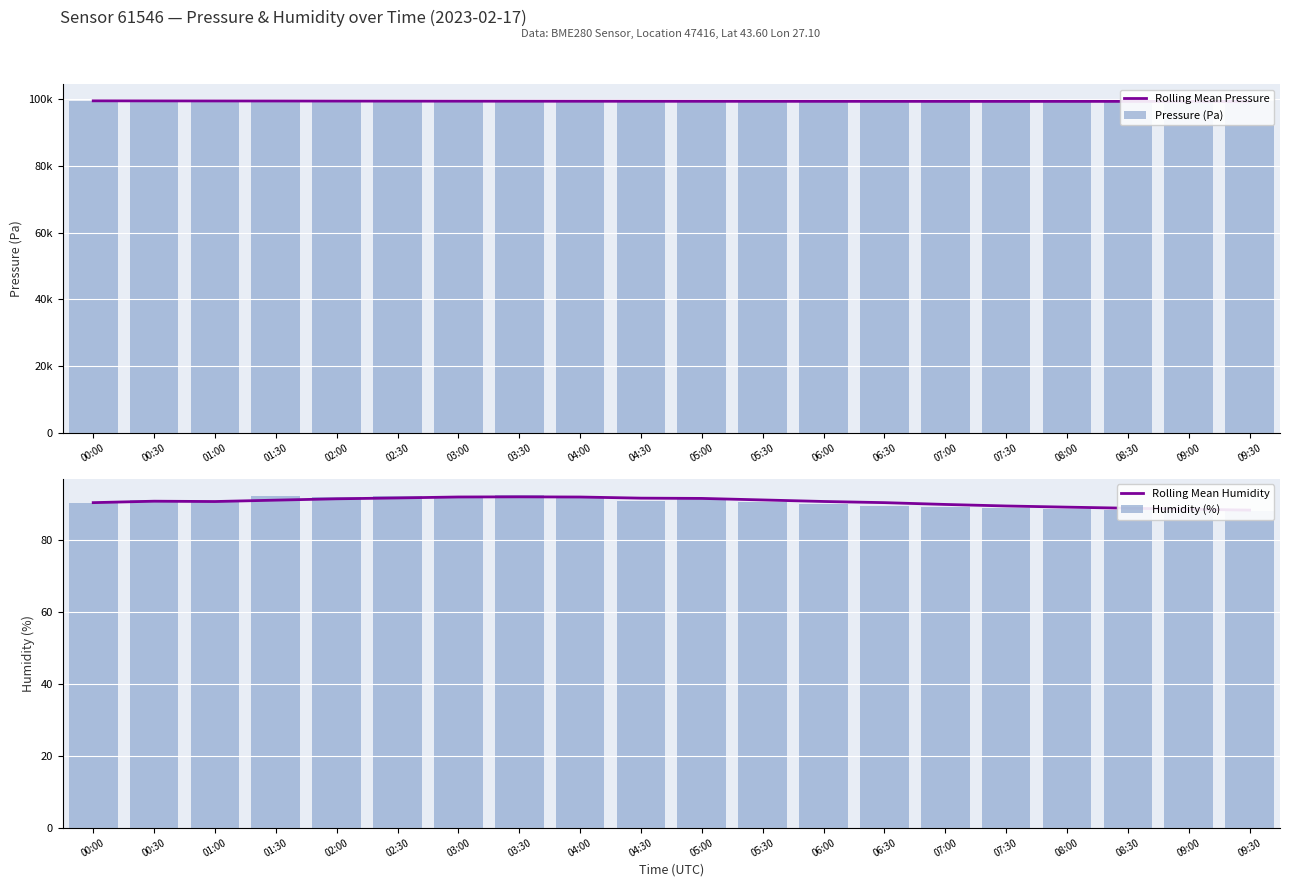

At 08:30, list the series in order from smallest to largest.

Humidity (%), Rolling Mean Humidity, Pressure (Pa), Rolling Mean Pressure